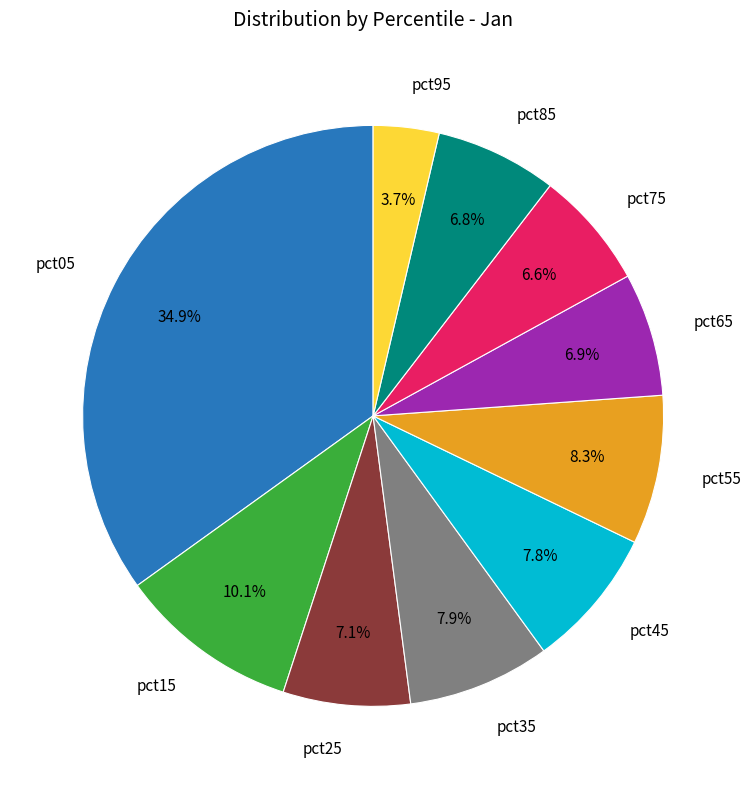

Is there a majority slice in this chart?

No